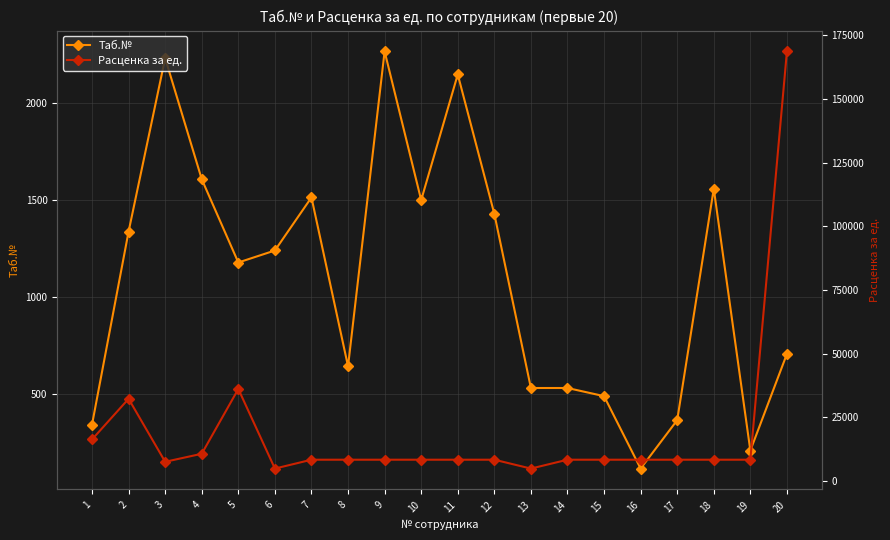

At which category does Расценка за ед. reach its first local valley?

3